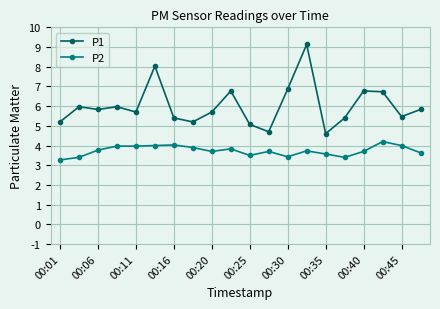

What is the value of the P1 point at the 8th from the left?

5.2